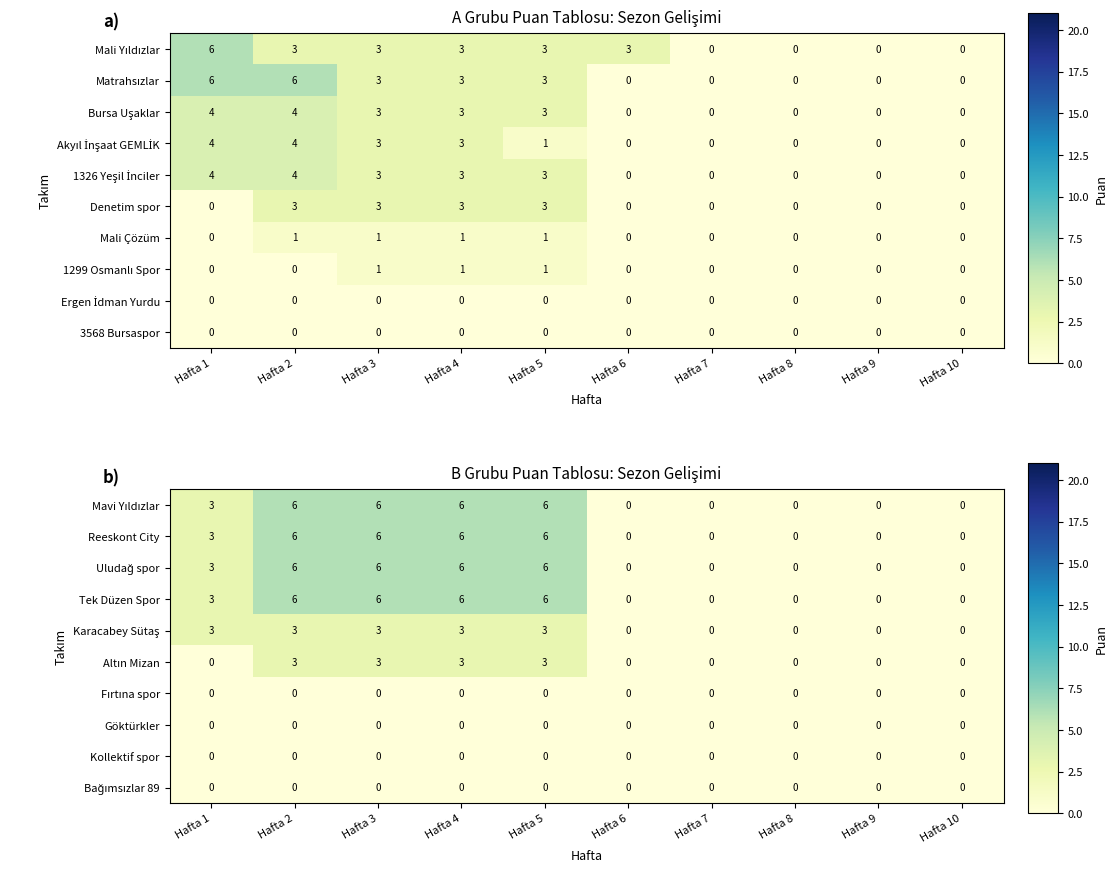

True or false: Göktürkler has a value of 0 at Hafta 4.

True